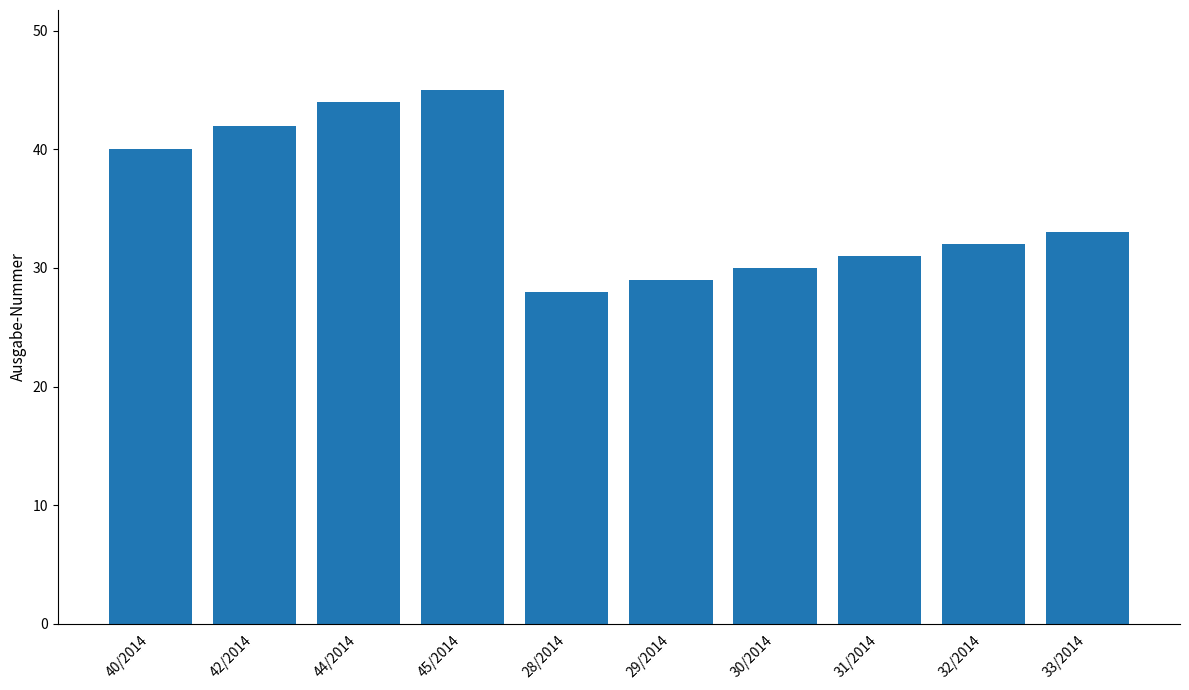

Reading left to right, transcribe all the data shown in this chart.

40	42	44	45	28	29	30	31	32	33